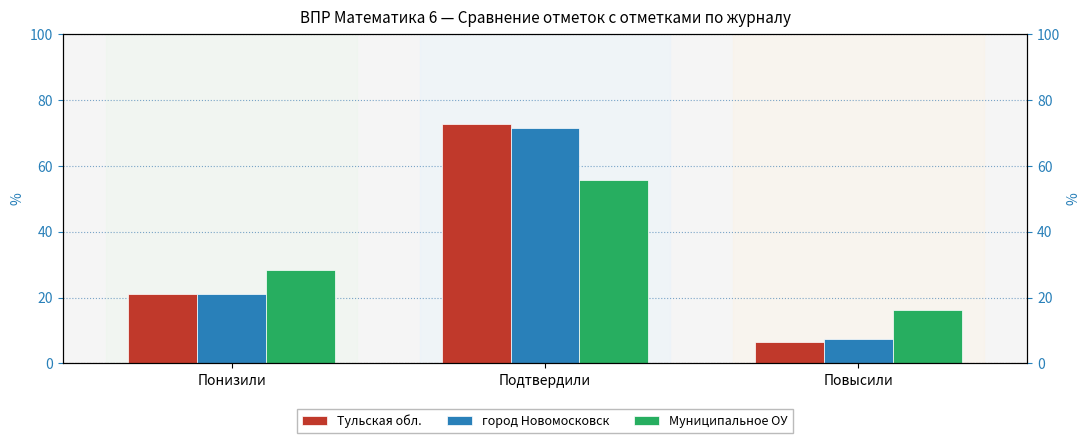

What is the sum of all город Новомосковск values?

100.0